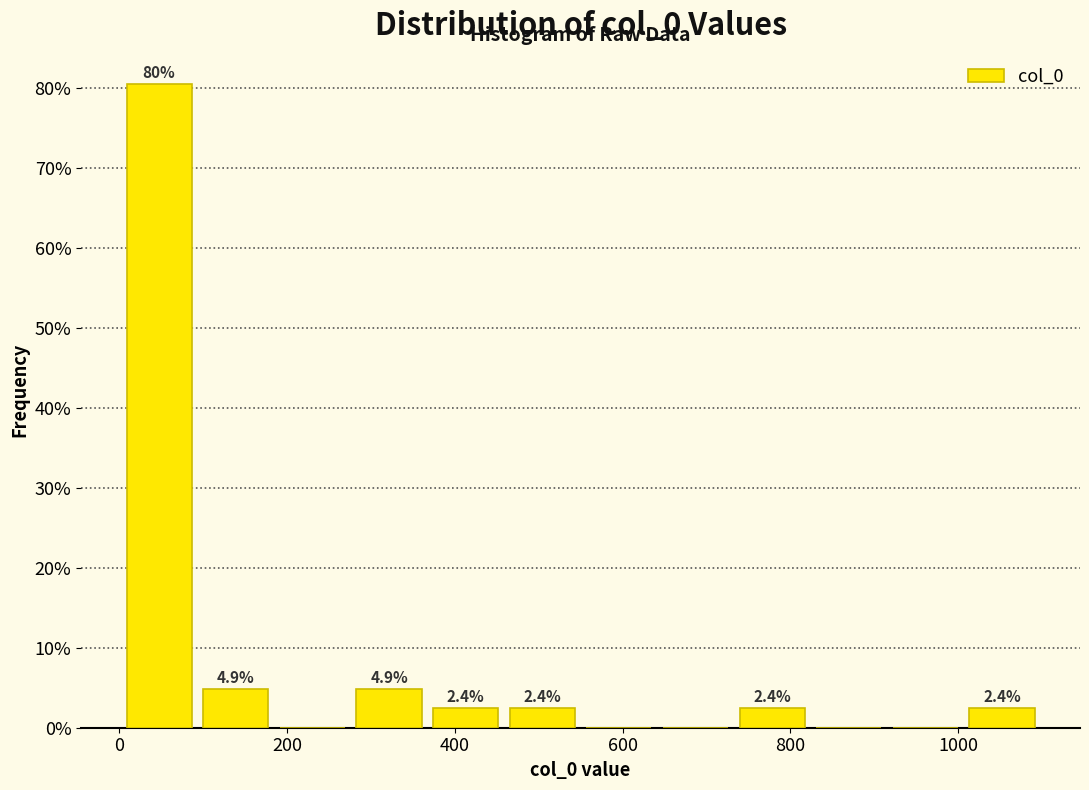

Which range on the x-axis has the tallest bar?

0 to 100